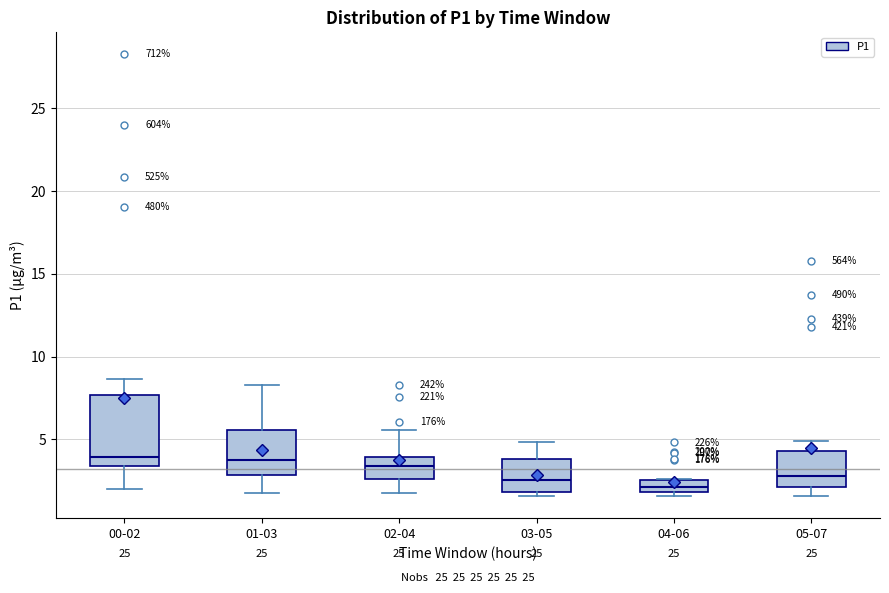

Where does the median line of the box for 02-04 sit on the y-axis? The values are not printed on the chart, so give them approximately, as read against the axis.

3.5